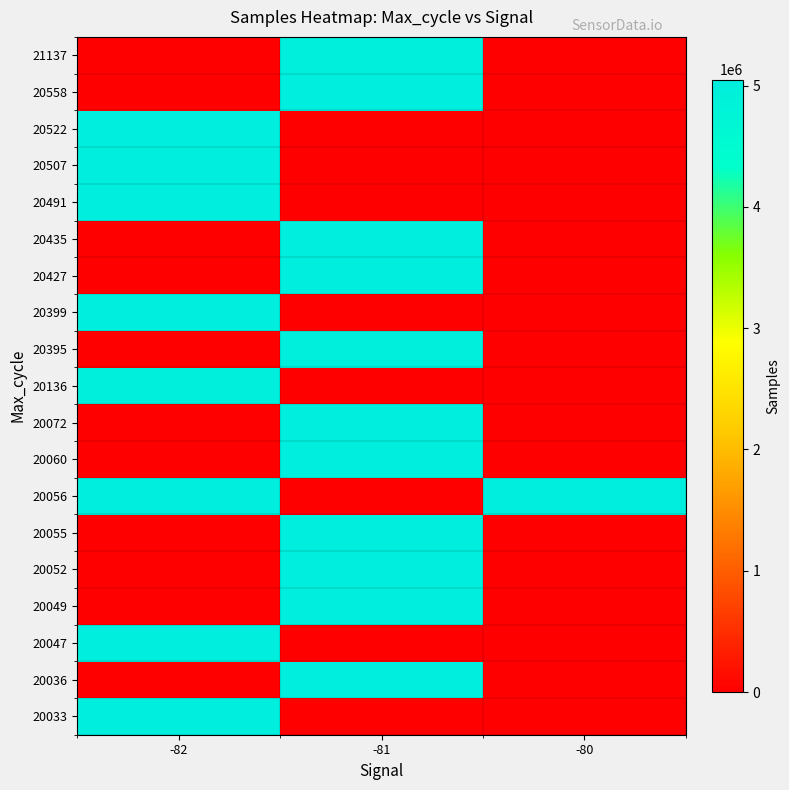

What is the maximum value shown in the chart?

5050221